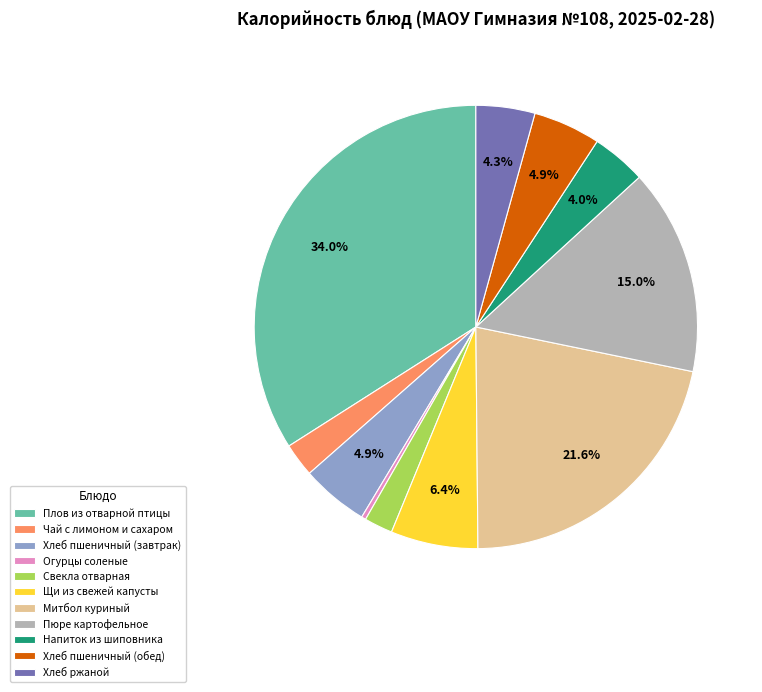

Is Пюре картофельное the majority of the pie?

No